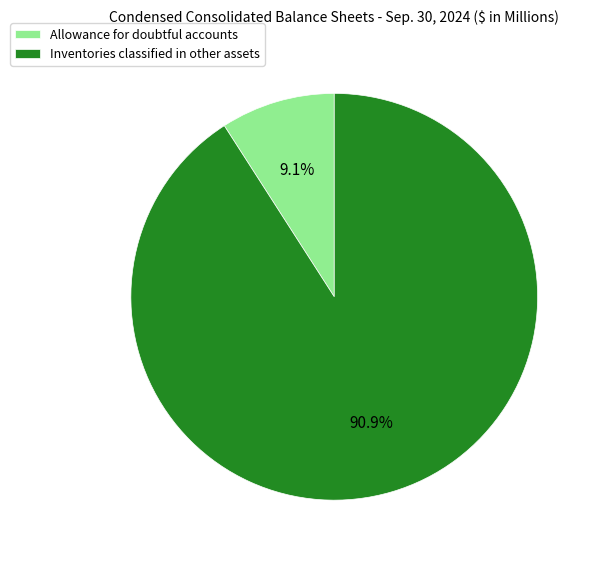

What is the ratio of the value at Allowance for doubtful accounts to the value at Inventories classified in other assets?

0.1